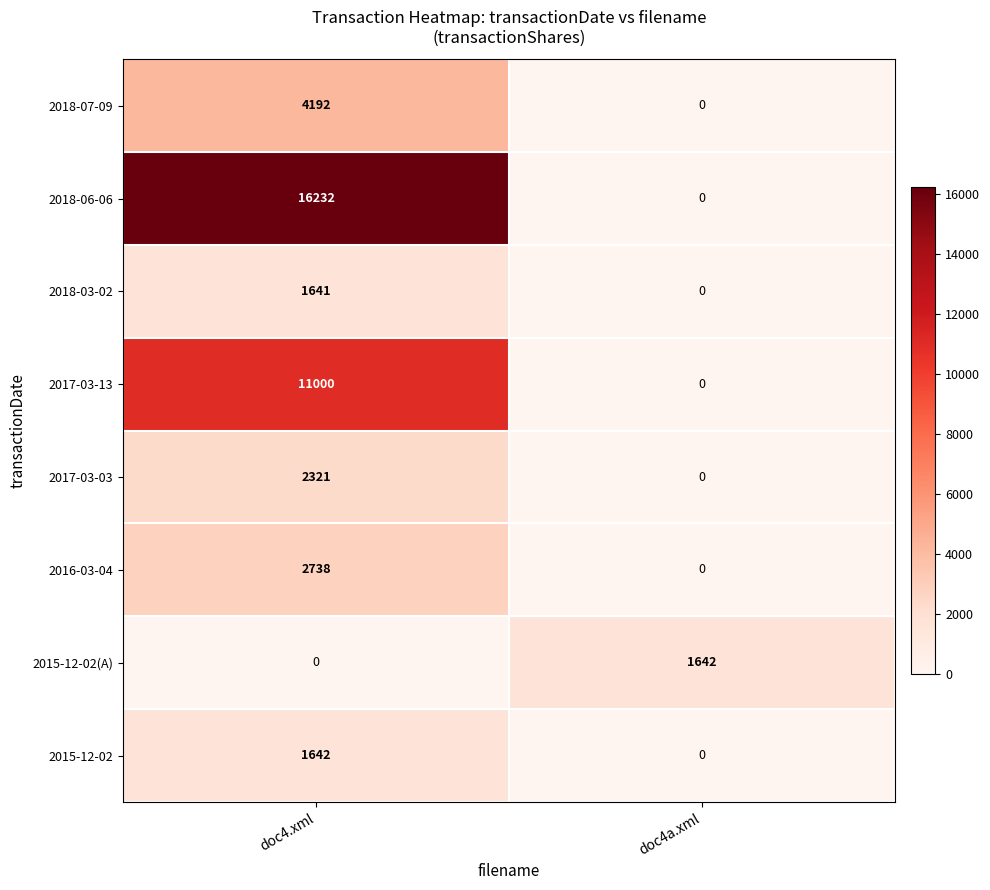

Read the 2017-03-03 value at doc4.xml, to the nearest 10.

2320